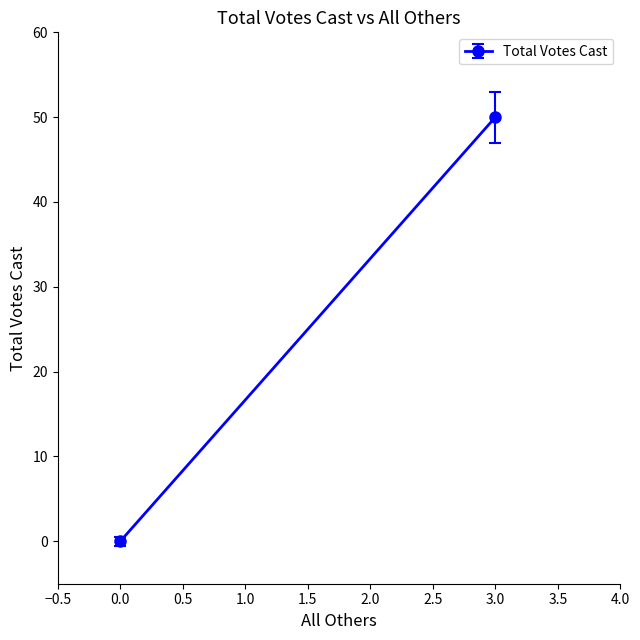

The value at 0 is 20. True or false?

False